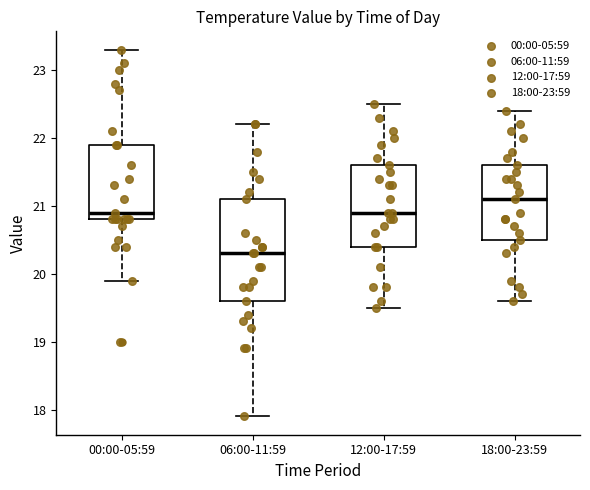

Reading left to right, transcribe this box plot: for each box, give where its median line is, the range the box spans, and where its two whiskers end, as read against the y-axis. The values are not printed on the chart, so give them approximately, as read against the axis.

00:00-05:59: median 20.9, box 20.8 to 21.9, whiskers 19.9 to 23.3
06:00-11:59: median 20.3, box 19.6 to 21.1, whiskers 17.9 to 22.2
12:00-17:59: median 20.9, box 20.4 to 21.6, whiskers 19.5 to 22.5
18:00-23:59: median 21.1, box 20.5 to 21.6, whiskers 19.6 to 22.4